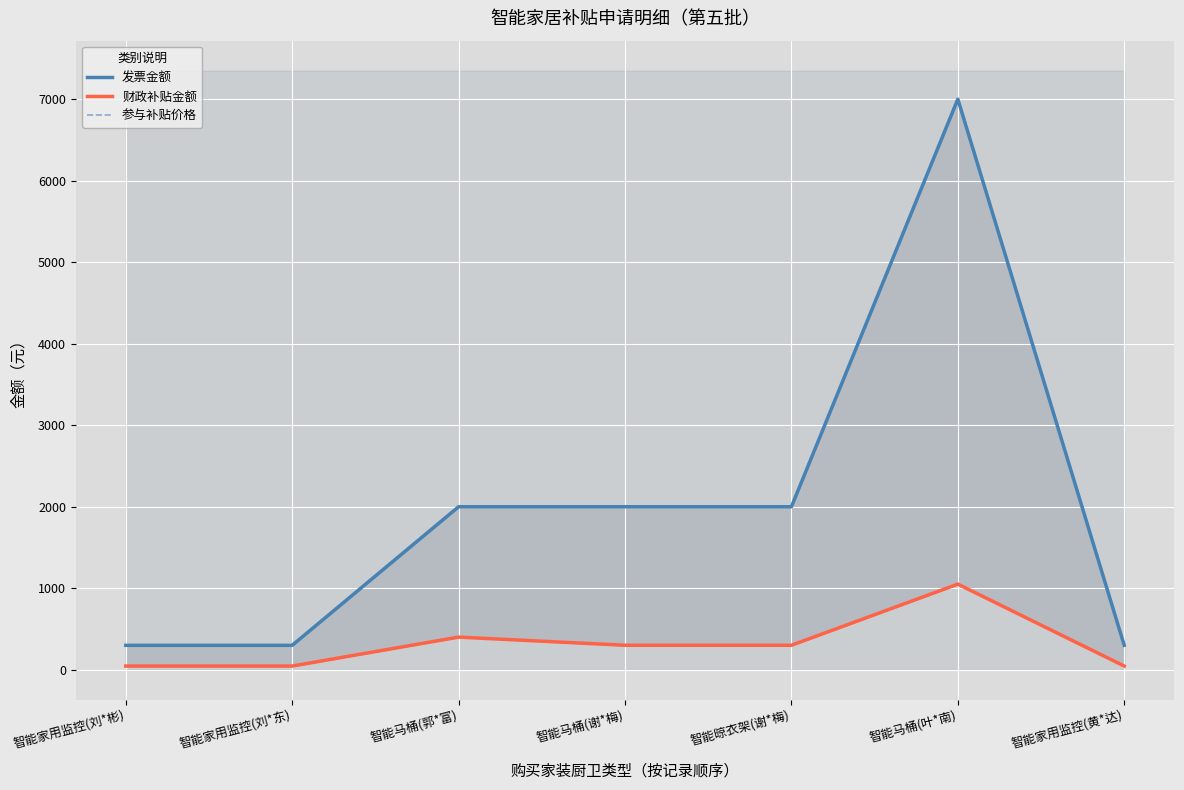

What value does the 财政补贴金额 series have at 智能家用监控(黄*达)?

44.9